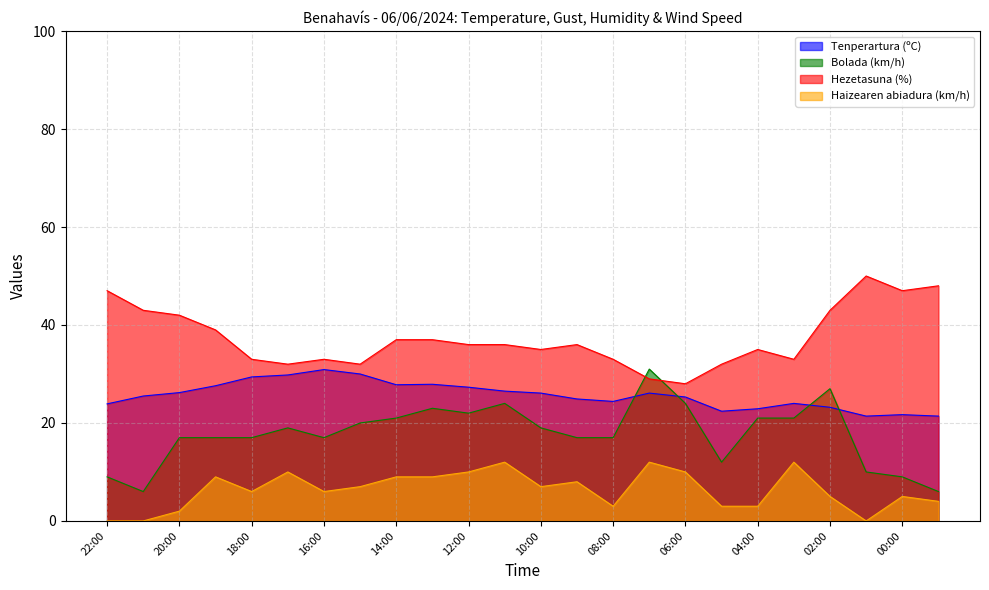

What position from the right is 08:00?

10